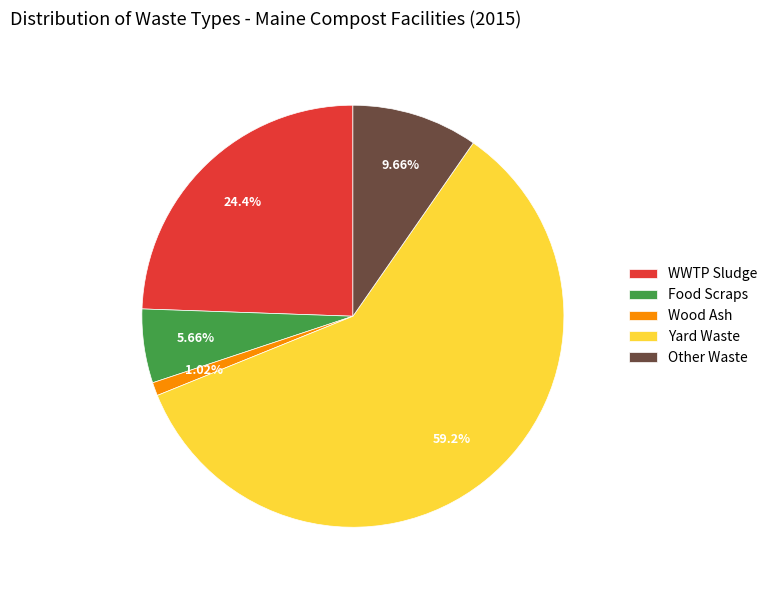

Which has a higher value, Other Waste or Food Scraps?

Other Waste